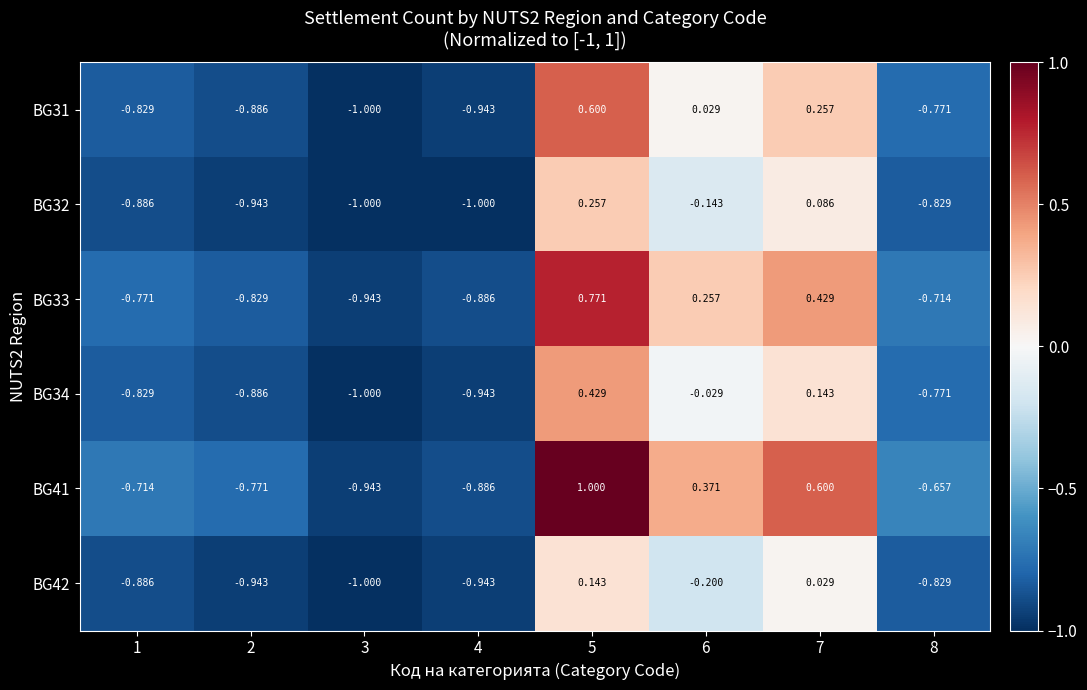

Reading left to right, transcribe all the data shown in this chart.

BG31: 1=-0.8	2=-0.9	3=-1.0	4=-0.9	5=0.6	6=0.0	7=0.3	8=-0.8
BG32: 1=-0.9	2=-0.9	3=-1.0	4=-1.0	5=0.3	6=-0.1	7=0.1	8=-0.8
BG33: 1=-0.8	2=-0.8	3=-0.9	4=-0.9	5=0.8	6=0.3	7=0.4	8=-0.7
BG34: 1=-0.8	2=-0.9	3=-1.0	4=-0.9	5=0.4	6=-0.0	7=0.1	8=-0.8
BG41: 1=-0.7	2=-0.8	3=-0.9	4=-0.9	5=1.0	6=0.4	7=0.6	8=-0.7
BG42: 1=-0.9	2=-0.9	3=-1.0	4=-0.9	5=0.1	6=-0.2	7=0.0	8=-0.8